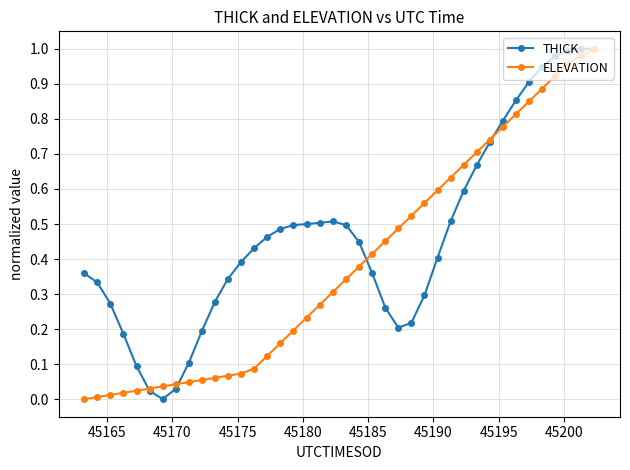

Which series has the largest total across all categories?

THICK